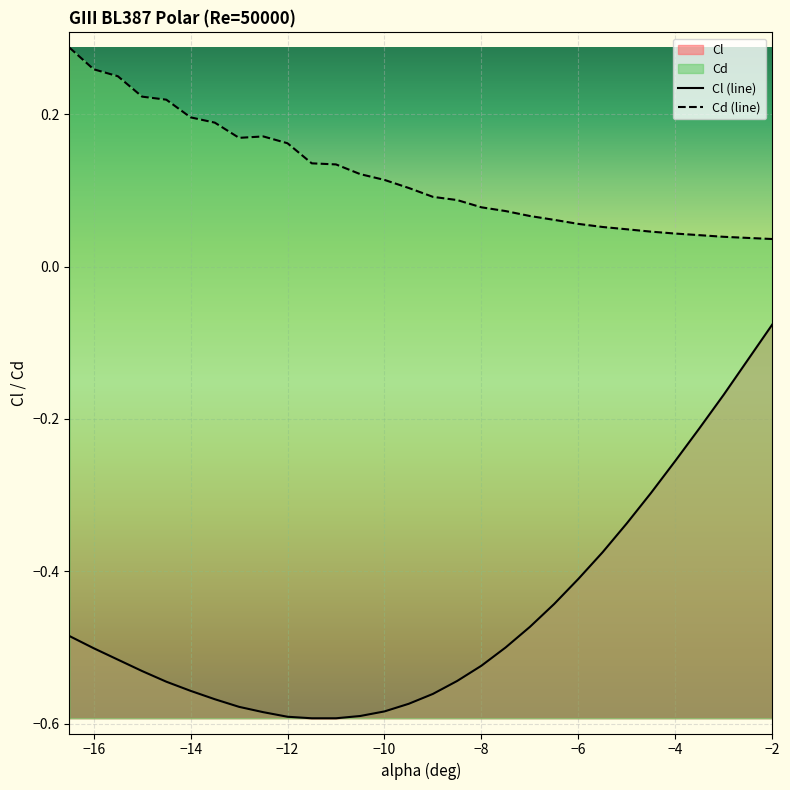

True or false: Cd (line) and Cl (line) intersect in this chart.

False